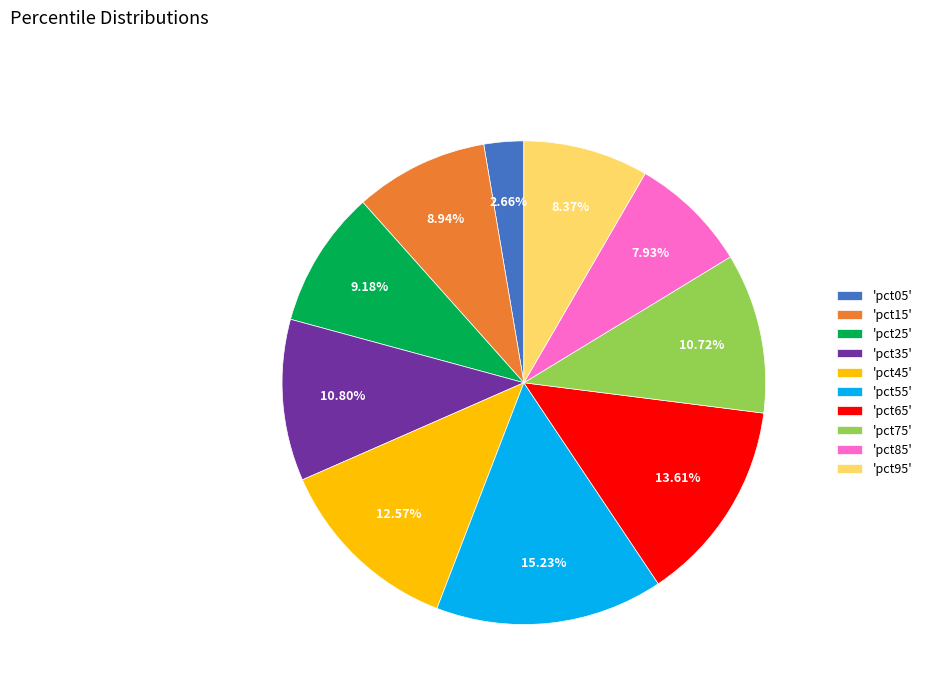

Combined, do 'pct85' and 'pct65' account for over 50%?

No